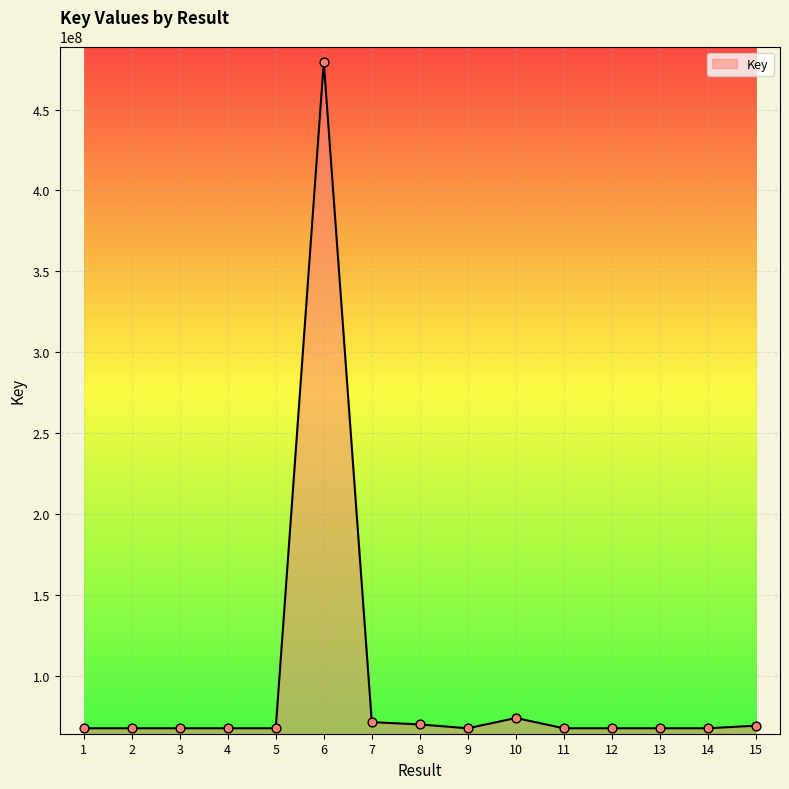

What is the change in value from 2 to 14?

-72